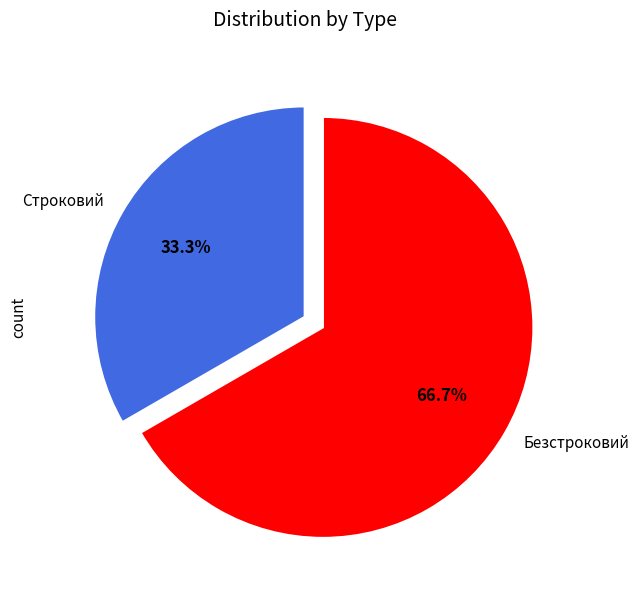

Approximately how many times larger is the value at Строковий compared to Безстроковий?

0.5